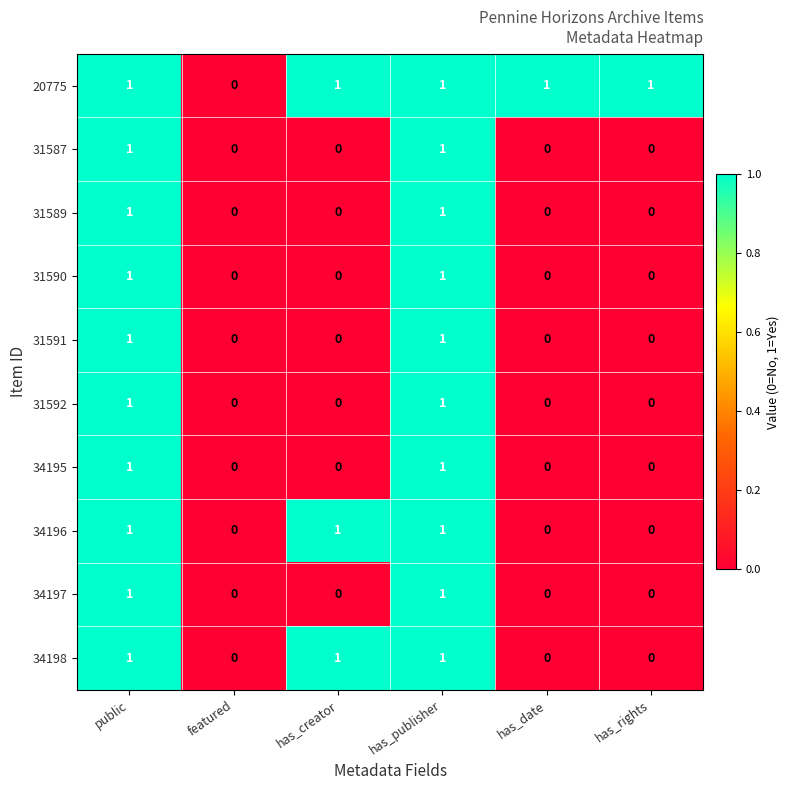

The 34198 series shows 2 at has_creator. True or false?

False